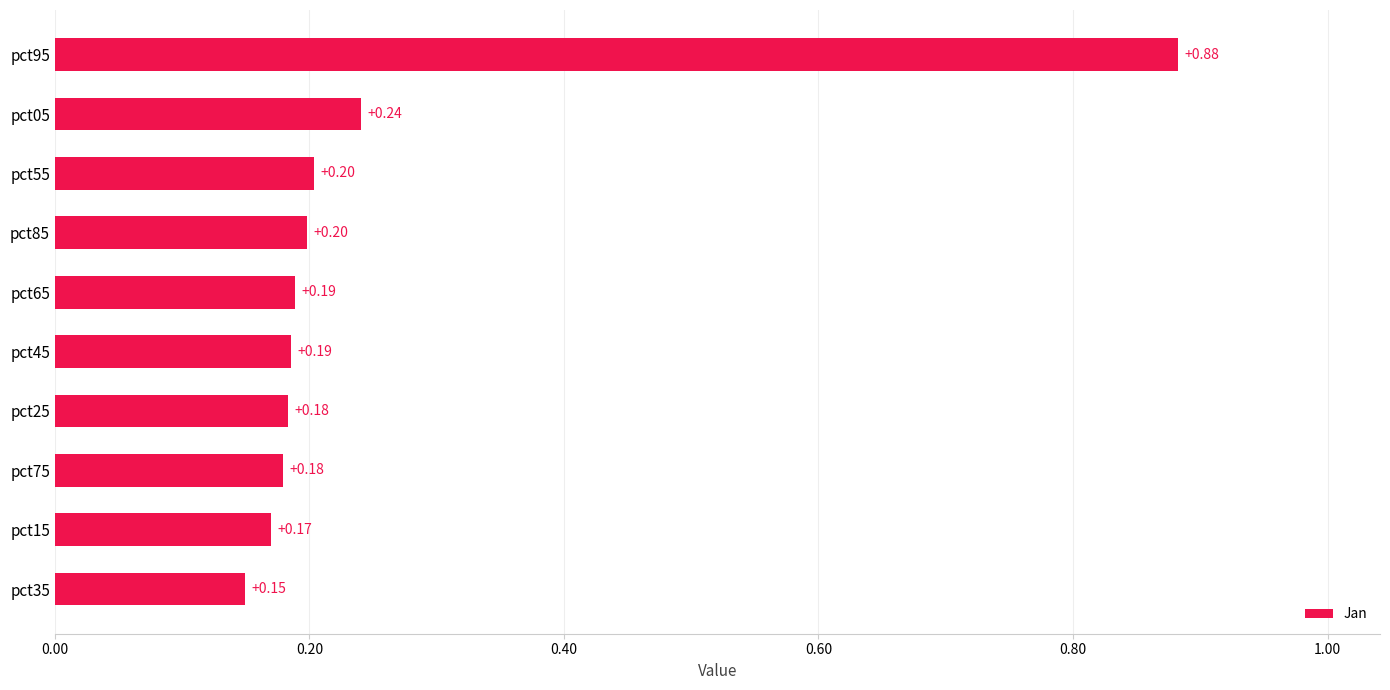

What is the difference between the maximum and minimum values?

0.7